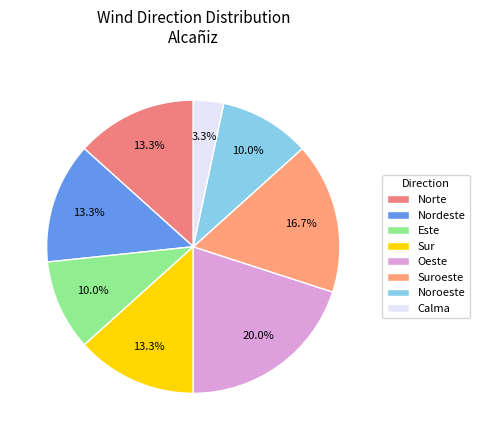

To the nearest percent, what is the difference between the Oeste and Noroeste slice percentages?

10%